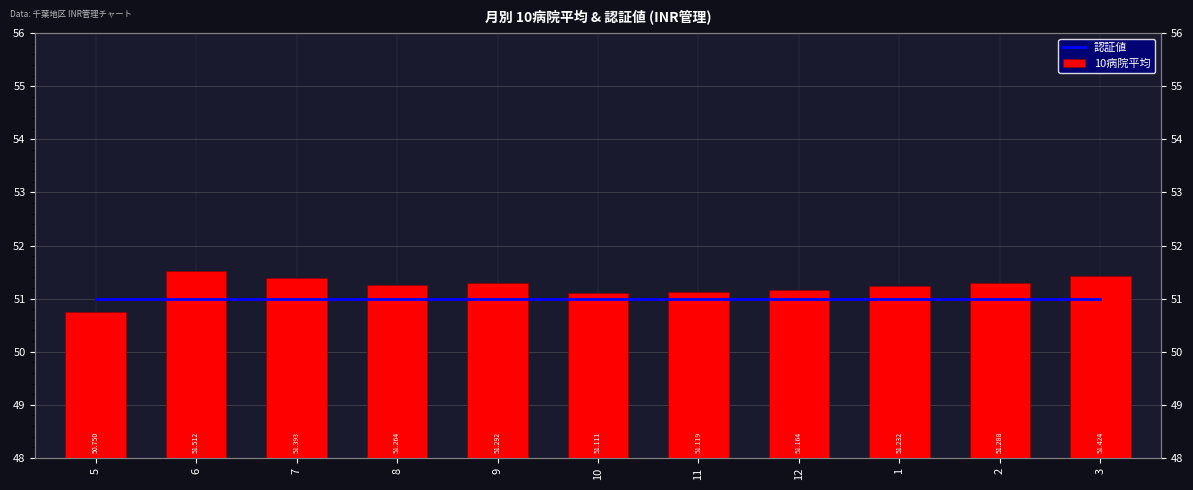

How many series are shown in this chart?

2